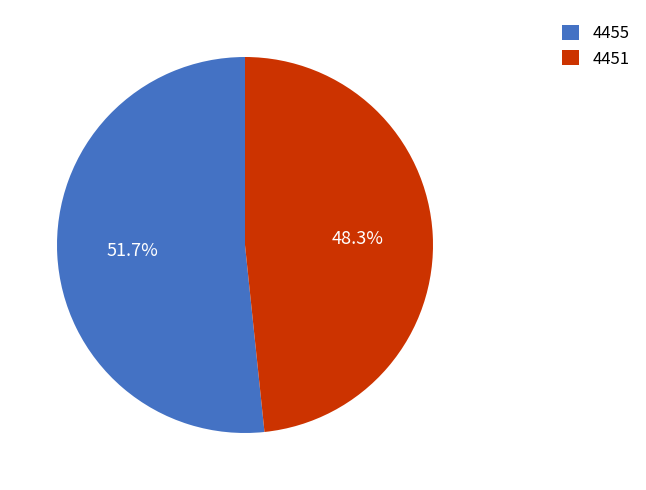

To the nearest percent, what is the average slice percentage?

50%